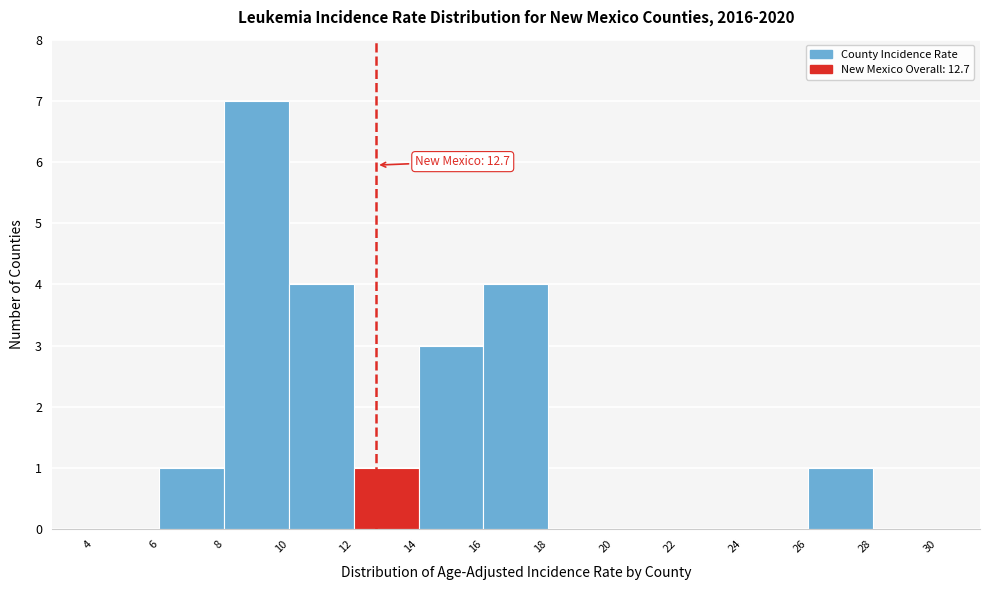

Over which range of the x-axis is the bar tallest?

8 to 10